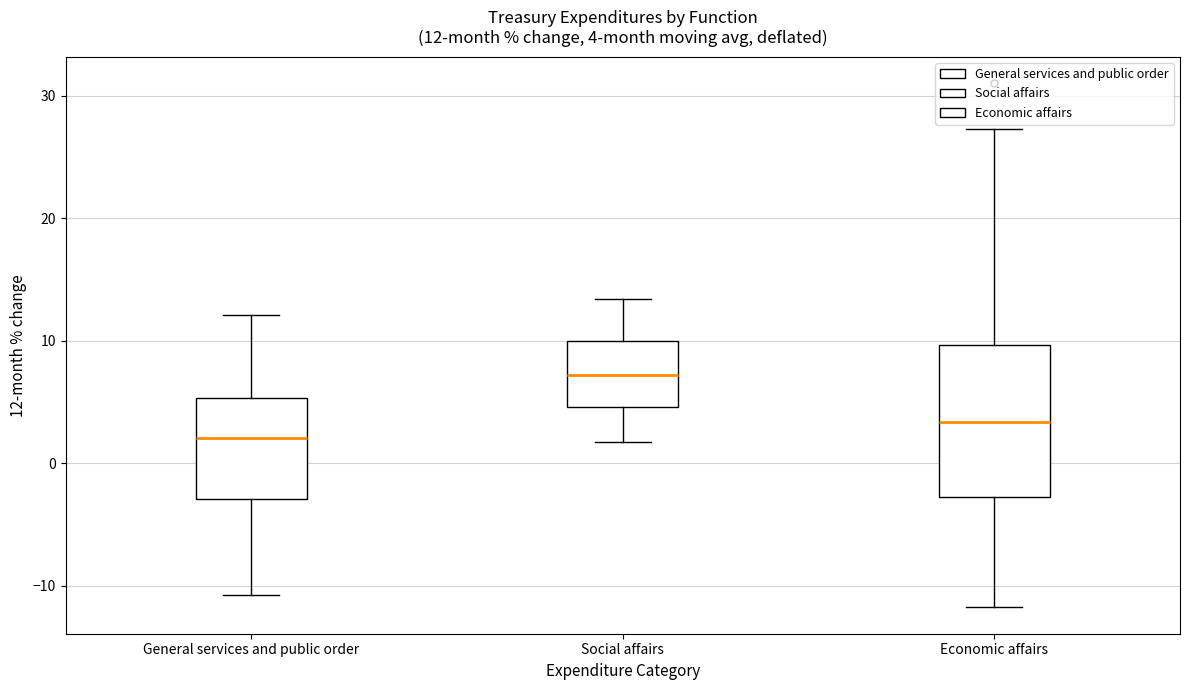

Which box has the highest median line?

Social affairs